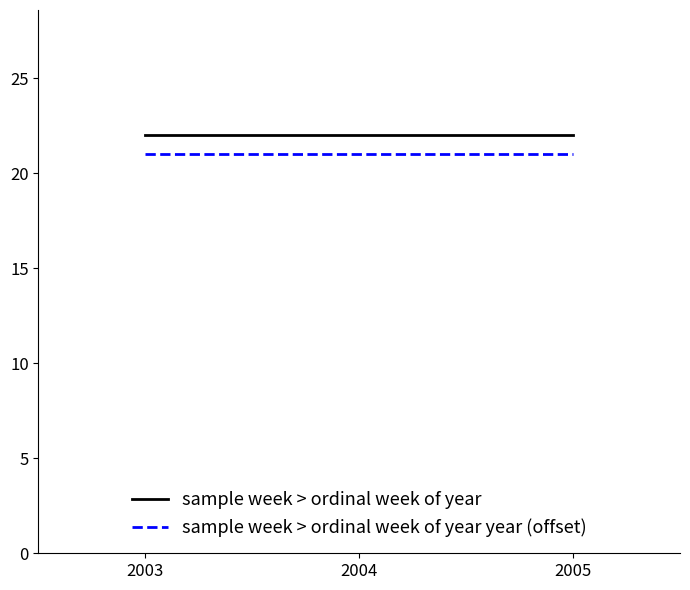

At 2003, list the series in order from smallest to largest.

sample week > ordinal week of year year (offset), sample week > ordinal week of year